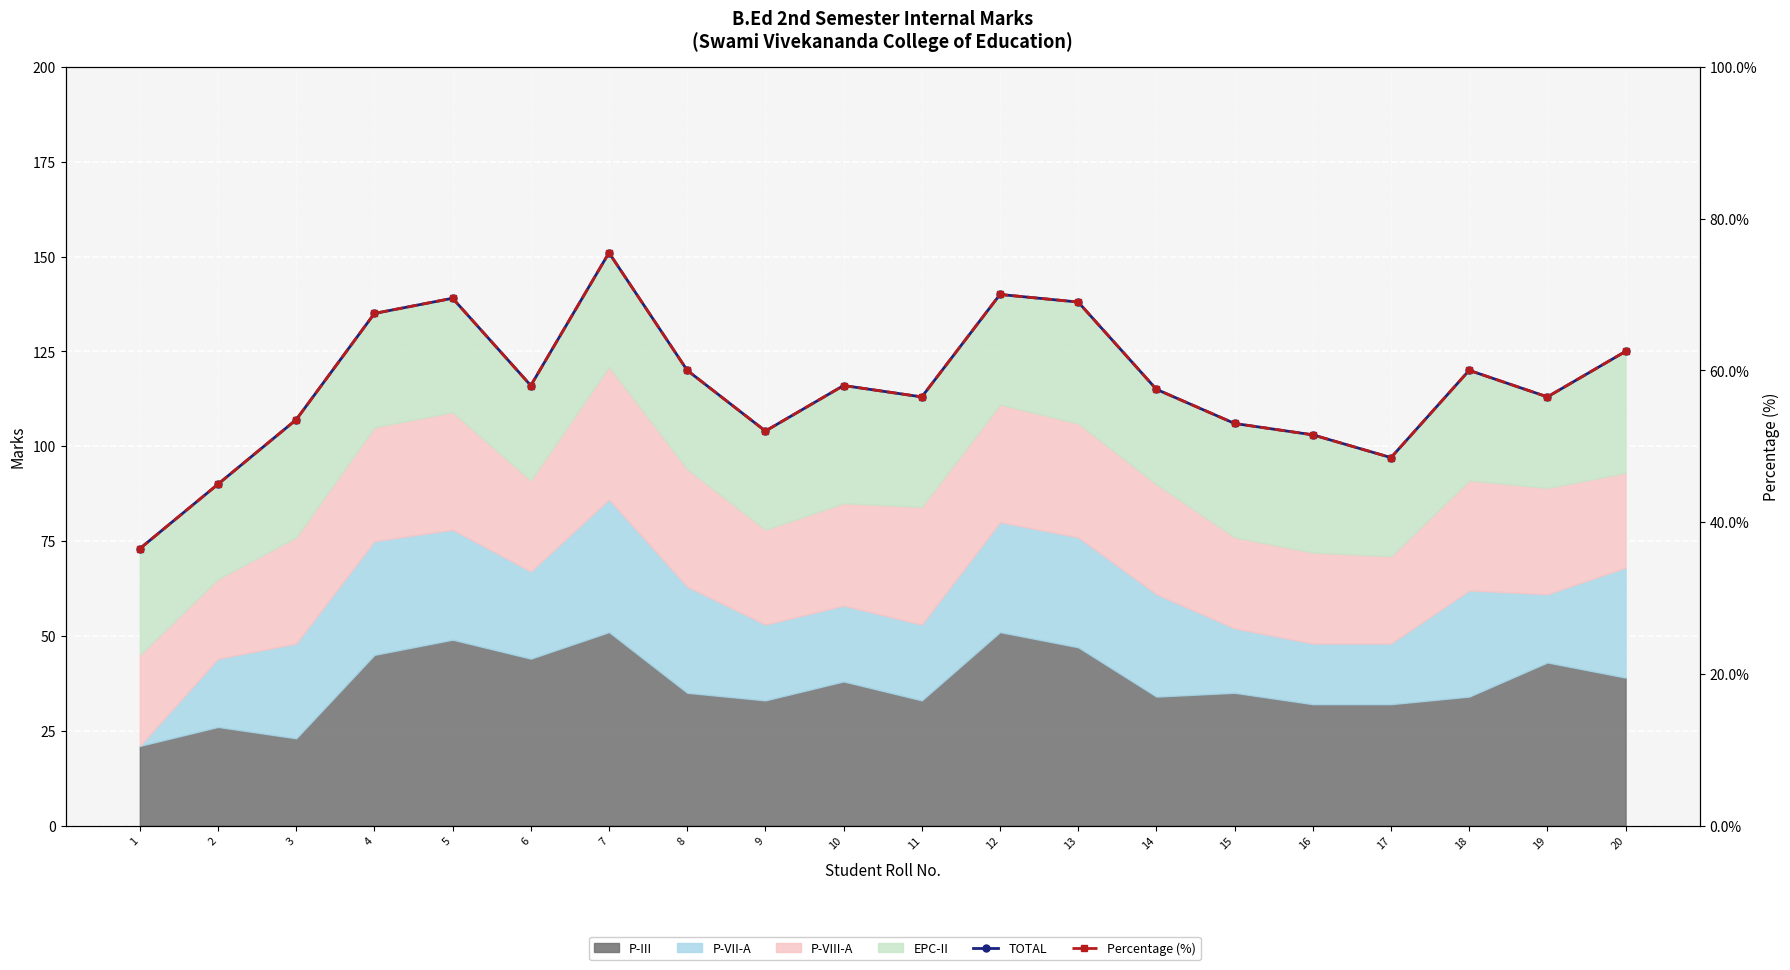

What is the sum of the Percentage (%) values at 9 and 18?

112.0